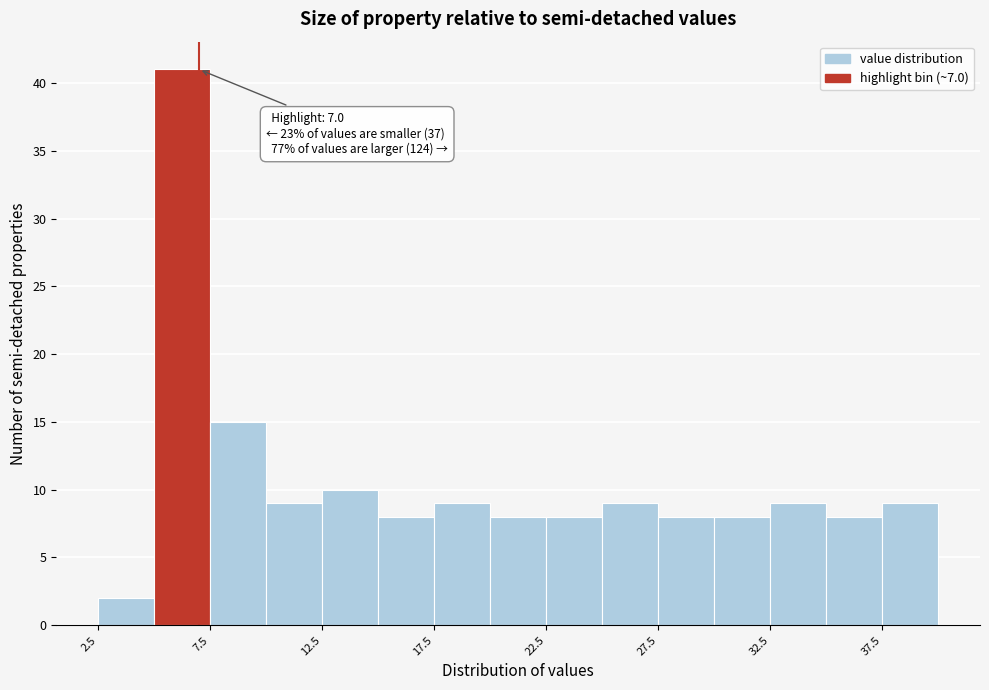

Which range on the x-axis has the tallest bar?

5.0 to 7.5